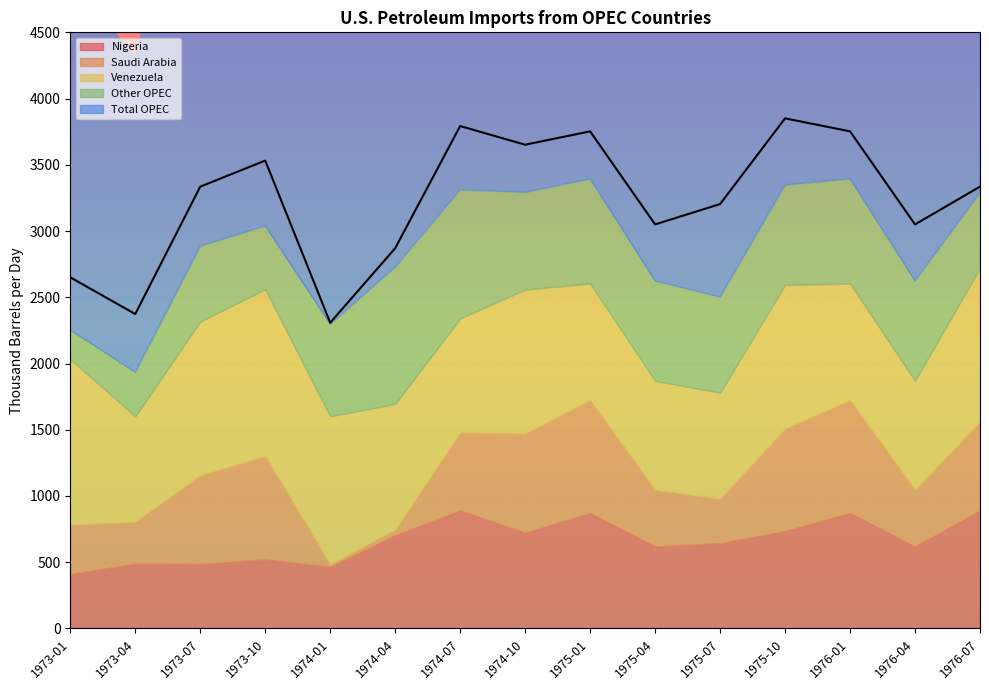

What is the maximum value shown in the chart?

3850.7